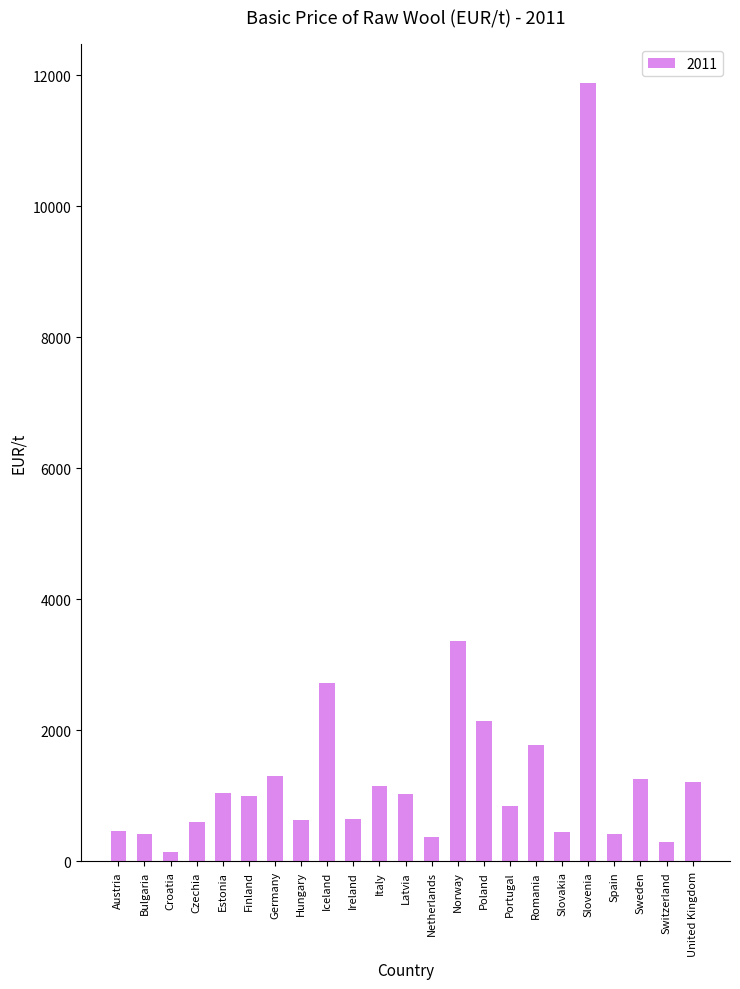

True or false: the data shows 290.3 at Sweden.

False